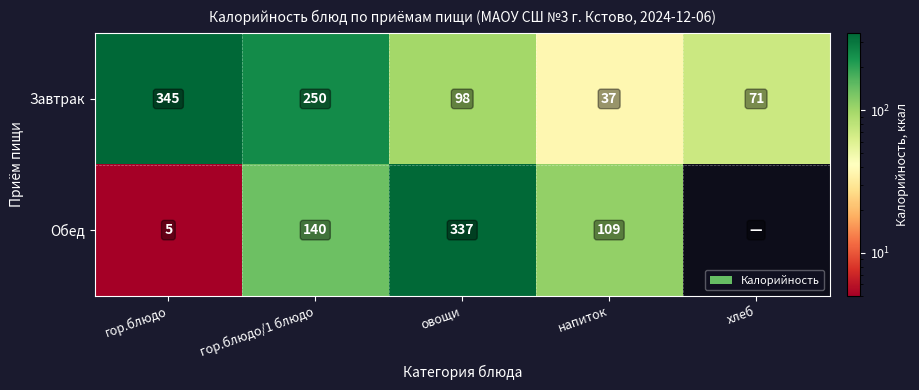

List the labels in order of Завтрак value, largest first.

гор.блюдо, гор.блюдо/1 блюдо, овощи, хлеб, напиток